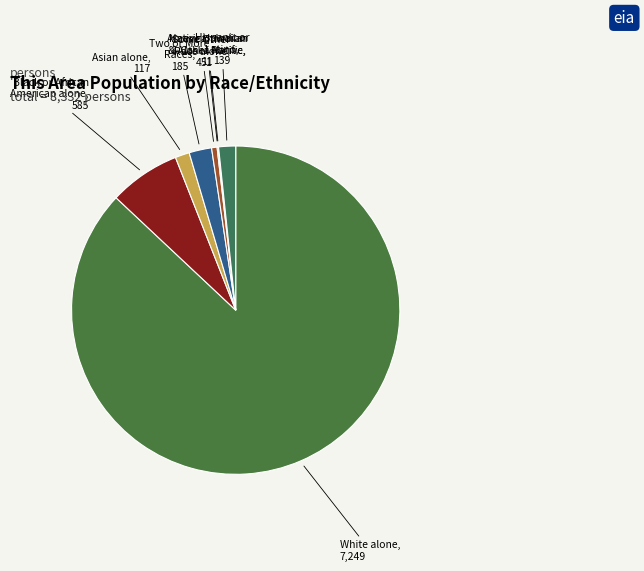

To the nearest percent, what is the difference between the largest and smallest slice percentages?

87%